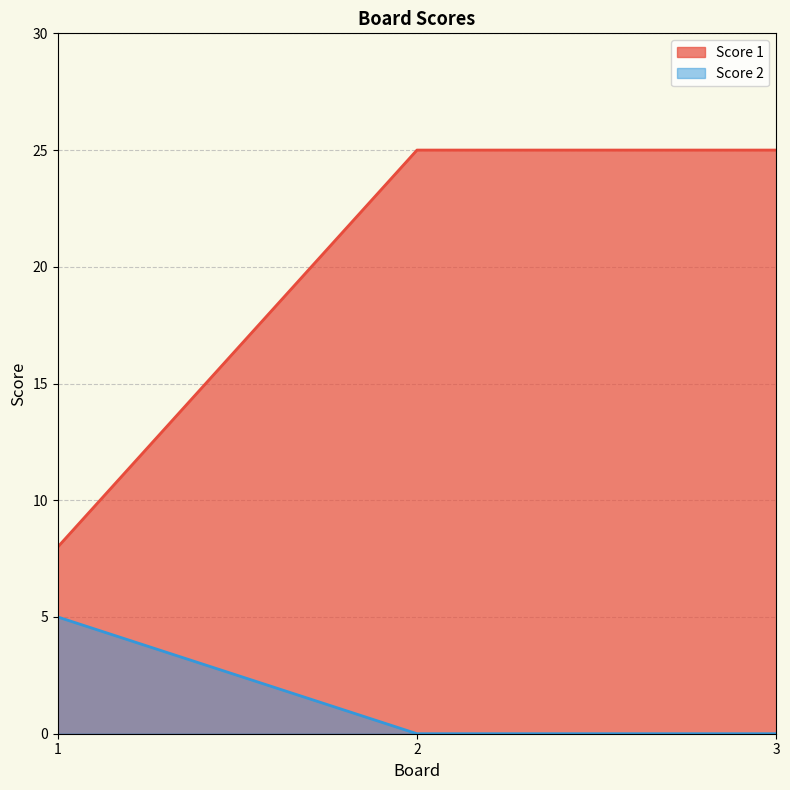

Is it true that Score 2 equals 5 at 1?

True